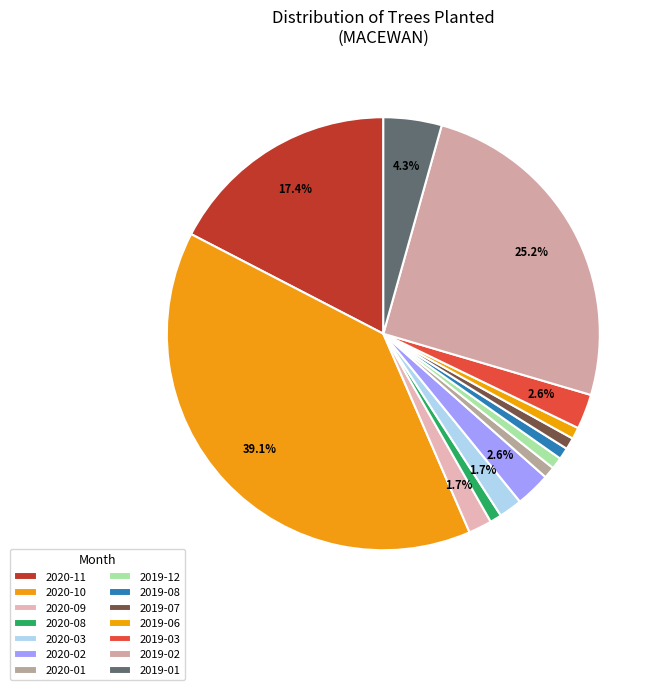

Which has a higher value, 2020-10 or 2019-02?

2020-10